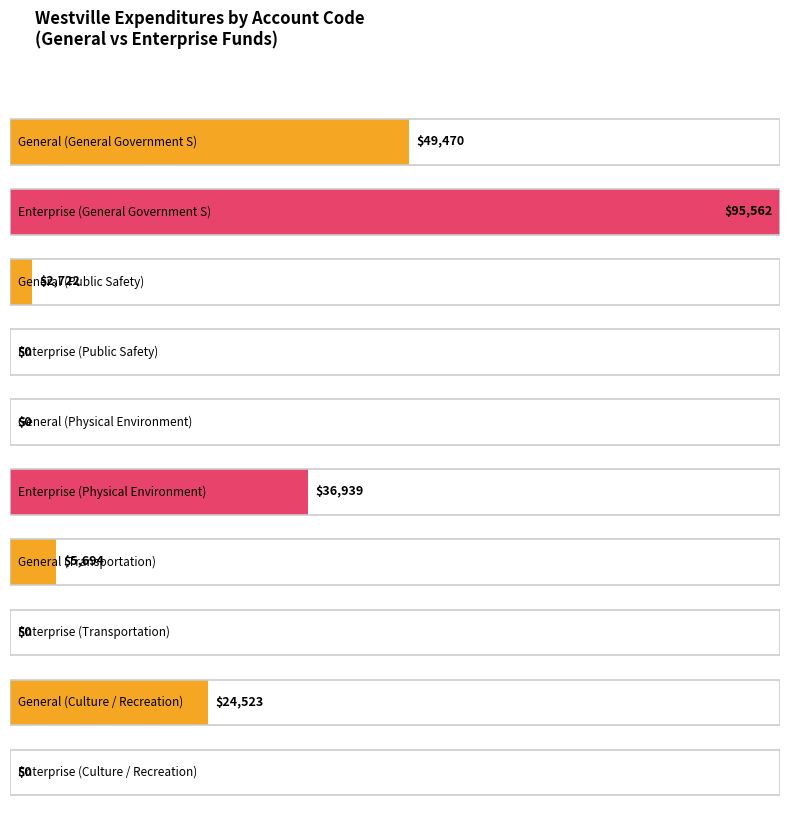

Are the bars horizontal?

Yes